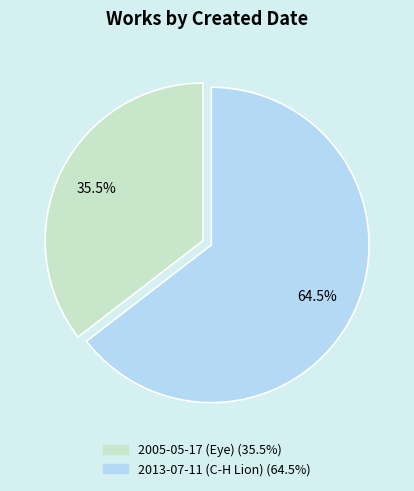

Is there a majority slice in this chart?

Yes